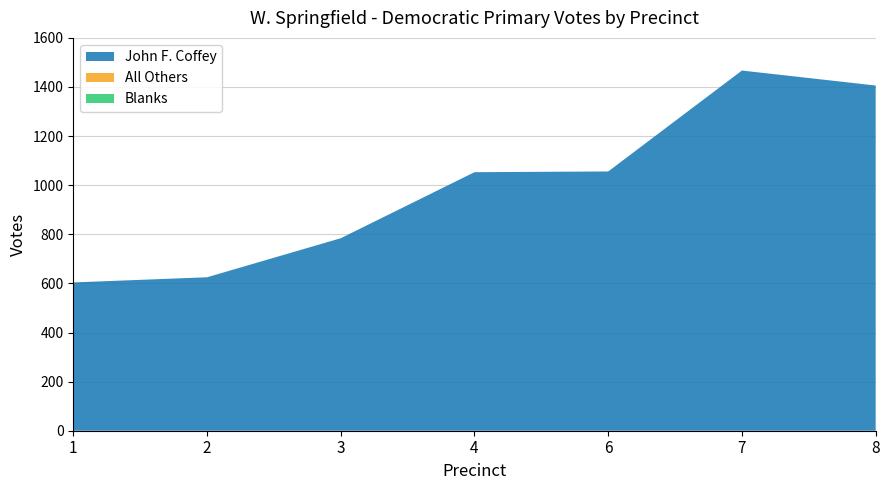

What is the value of the John F. Coffey point at the 2nd from the left?

625